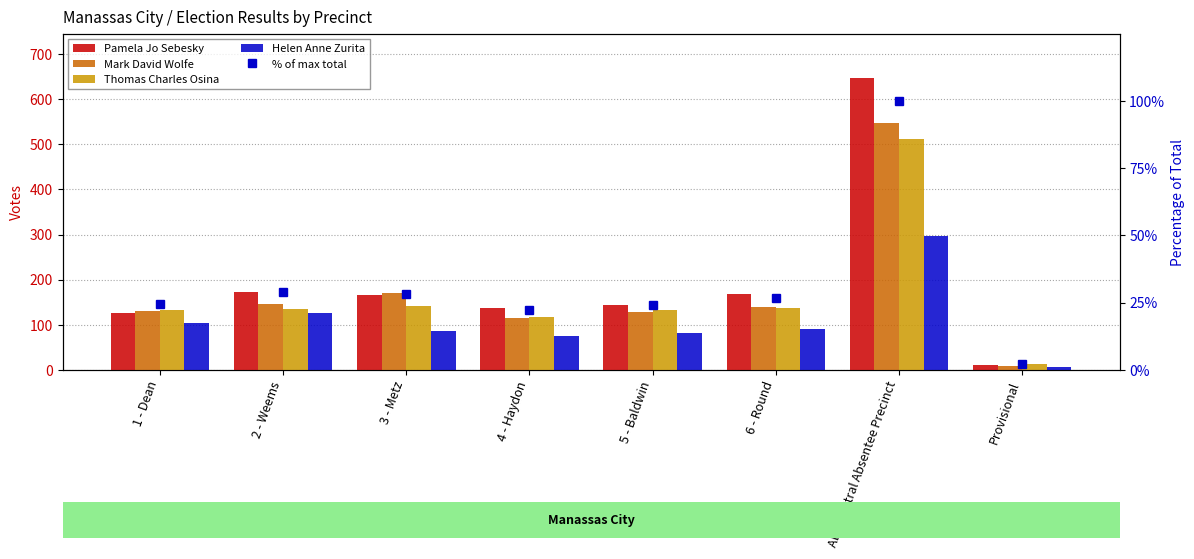

At which label is Mark David Wolfe closest to 278?

3 - Metz